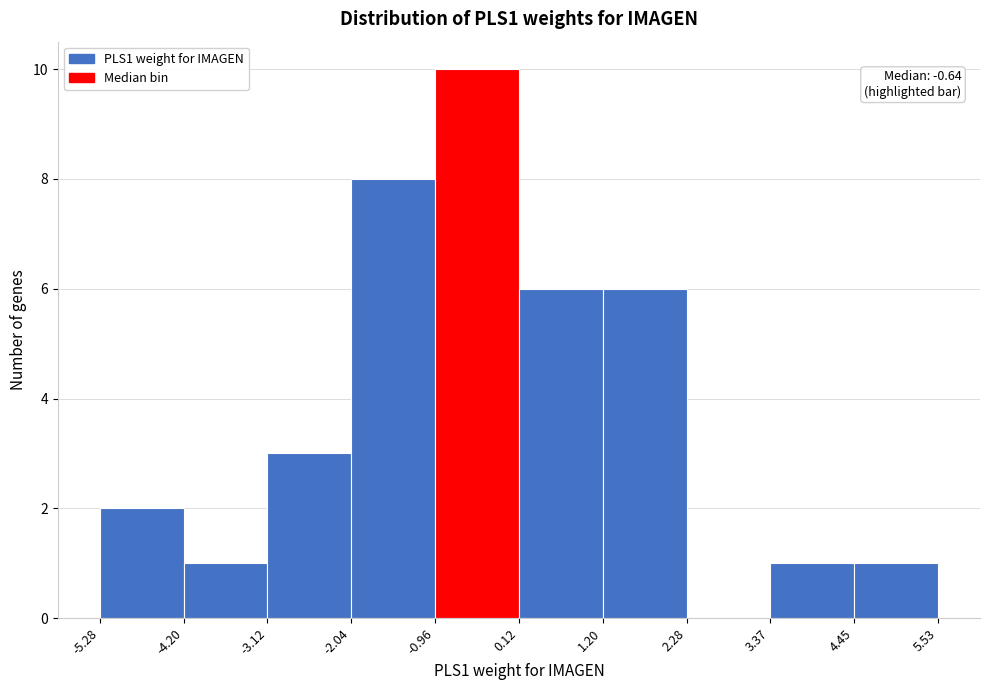

Over which range of the x-axis is the bar tallest?

-0.96 to 0.12